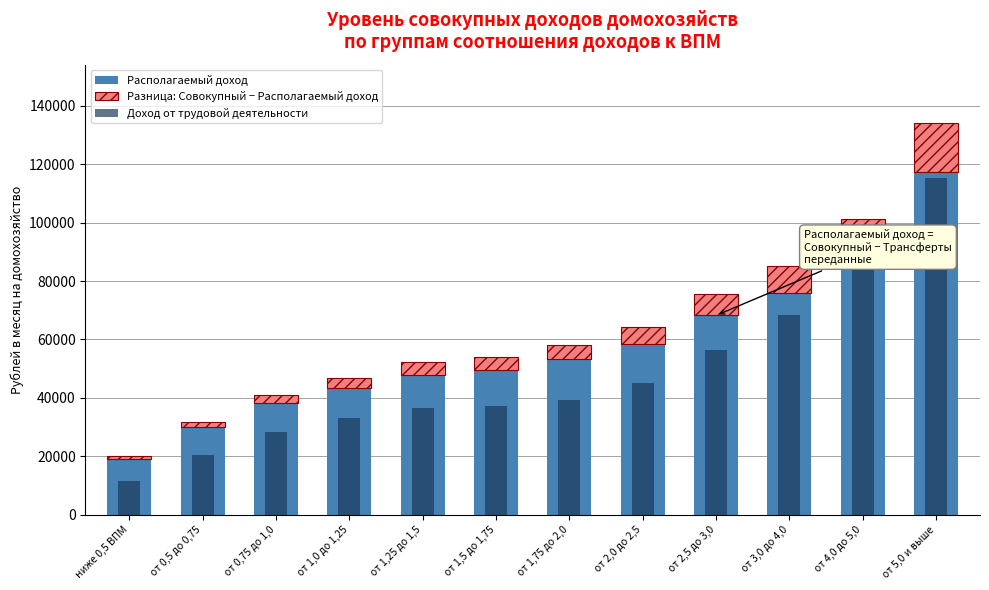

How many bars are there in each group?

3